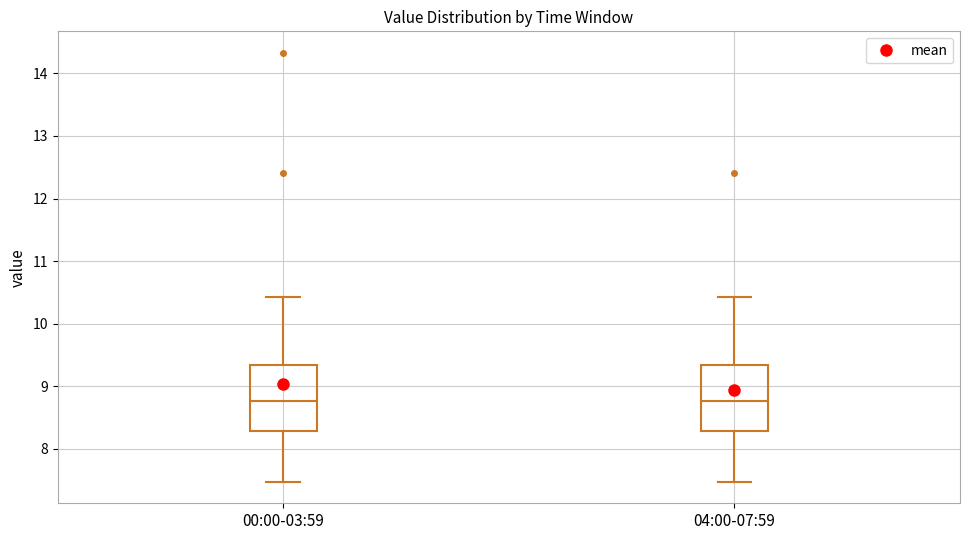

Reading left to right, transcribe this box plot: for each box, give where its median line is, the range the box spans, and where its two whiskers end, as read against the y-axis. The values are not printed on the chart, so give them approximately, as read against the axis.

00:00-03:59: median 8.8, box 8.3 to 9.3, whiskers 7.5 to 10.4
04:00-07:59: median 8.8, box 8.3 to 9.3, whiskers 7.5 to 10.4